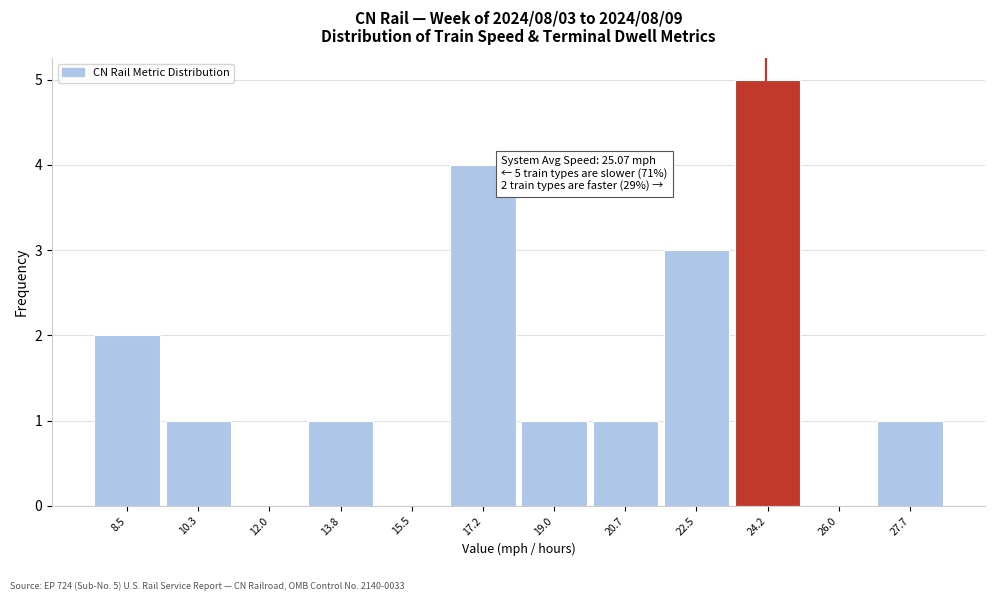

Reading left to right, what are all the values shown in this chart?

8.5=2	10.3=1	12.0=0	13.8=1	15.5=0	17.2=4	19.0=1	20.7=1	22.5=3	24.2=5	26.0=0	27.7=1